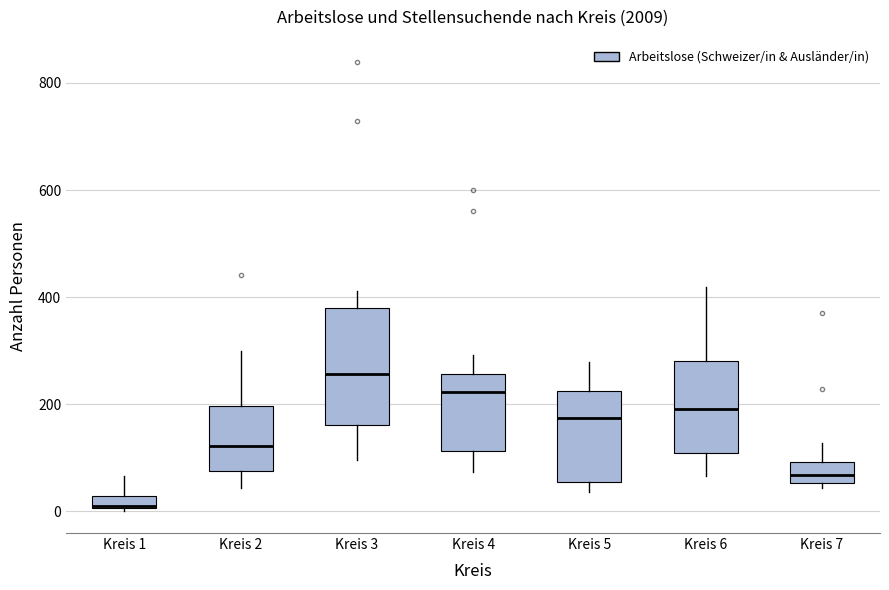

Where does the median line of the box for Kreis 6 sit on the y-axis? The values are not printed on the chart, so give them approximately, as read against the axis.

200